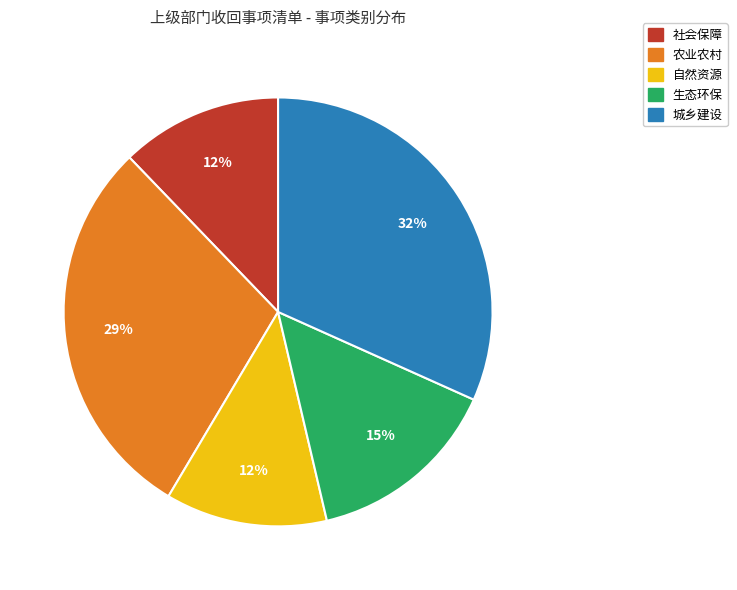

To the nearest percent, what percentage of the pie is 城乡建设?

32%